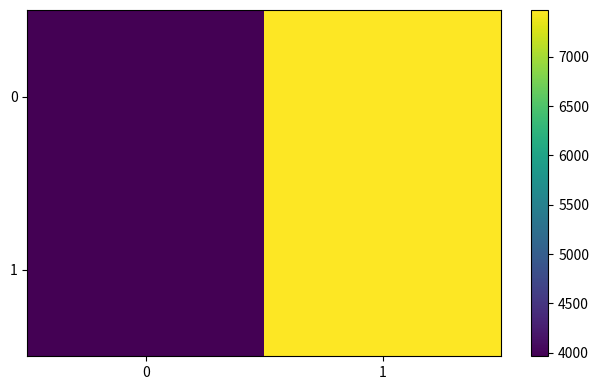

Reading left to right, extract all data points from this chart.

0: 0=3963	1=7476
1: 0=3963	1=7476